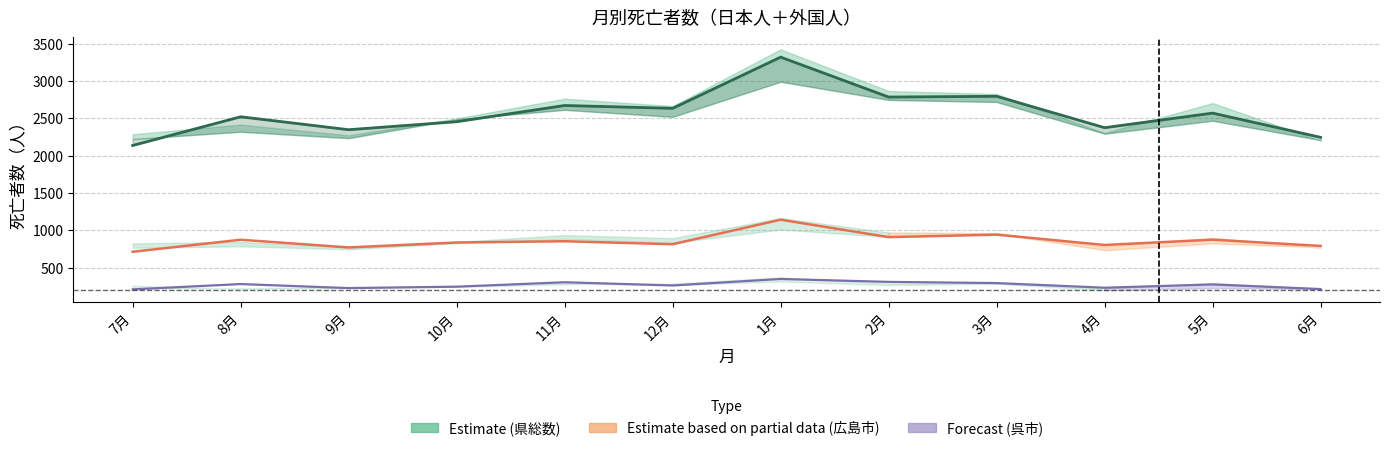

True or false: 県総数_28.6～29.5 has a value of 4859 at 3月.

False